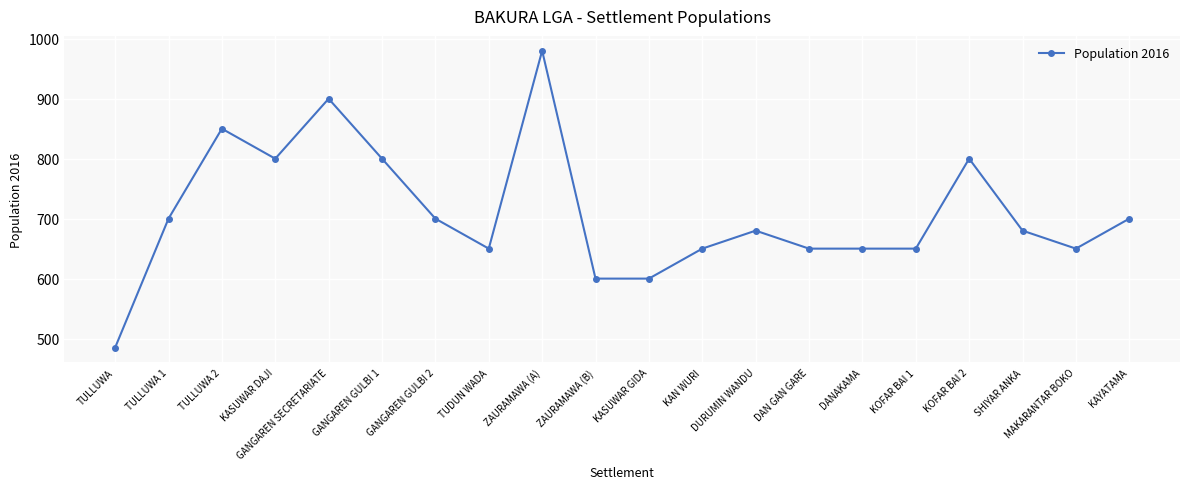

Is it true that the value at TUDUN WADA is 870?

False